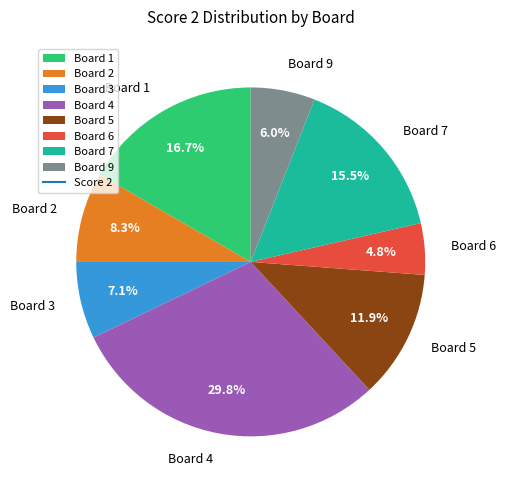

What is the smallest slice in the pie chart?

Board 6